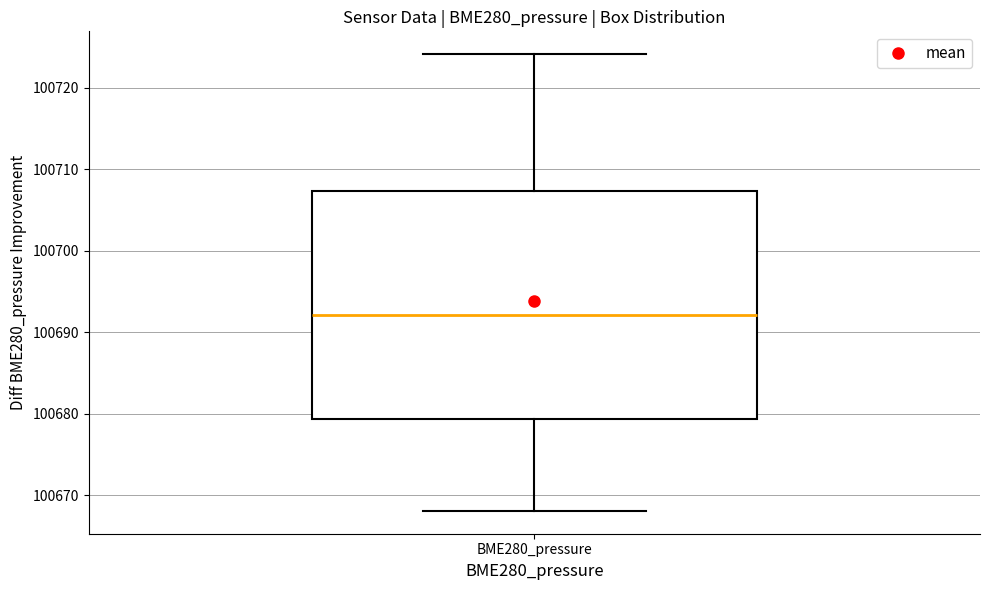

Read this box plot against the y-axis: the position of the median line, the range covered by the box, and the ends of both whiskers. The values are not printed on the chart, so give them approximately, as read against the axis.

median 100692, box 100679 to 100707, whiskers 100668 to 100724